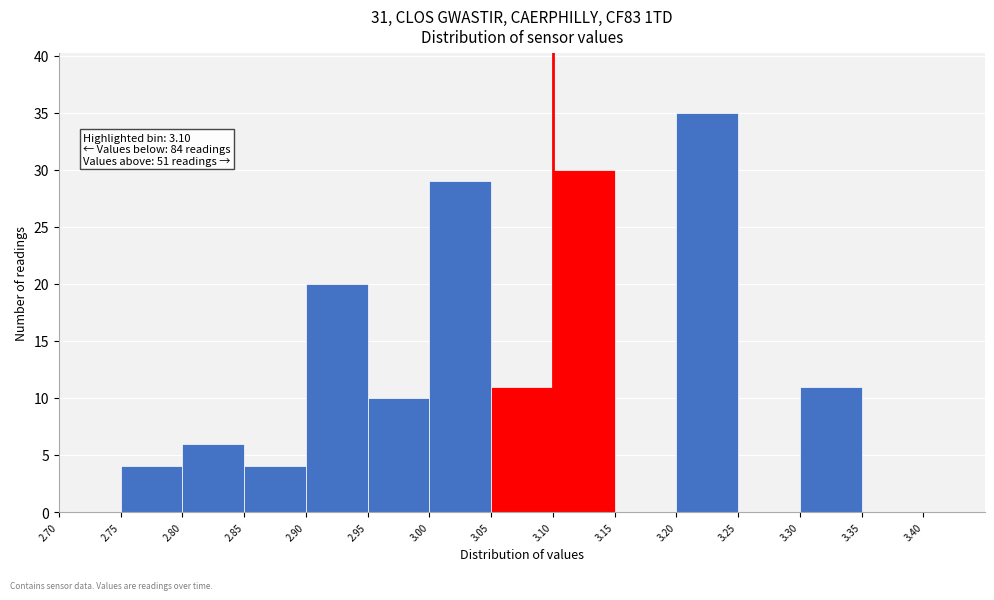

Which range on the x-axis has the tallest bar?

3.20 to 3.25